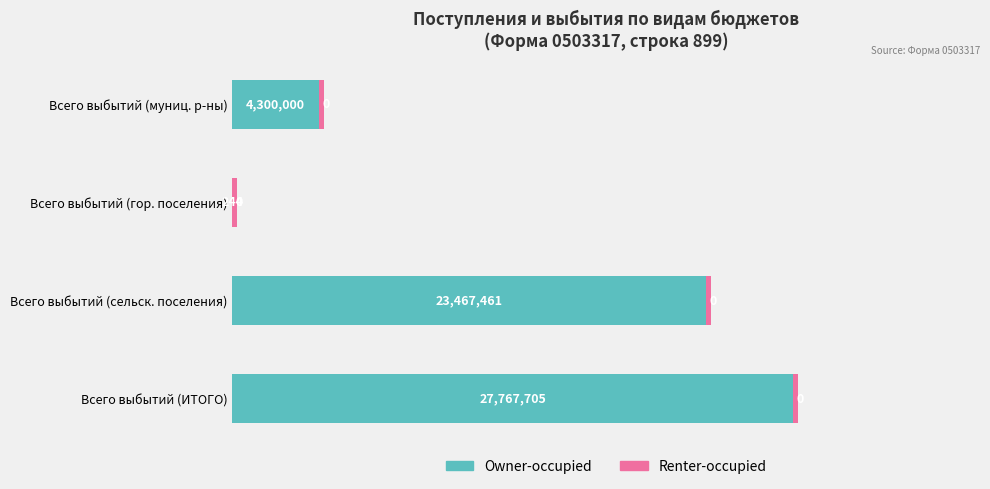

At which category is the sum across all series the highest?

Всего выбытий (ИТОГО)